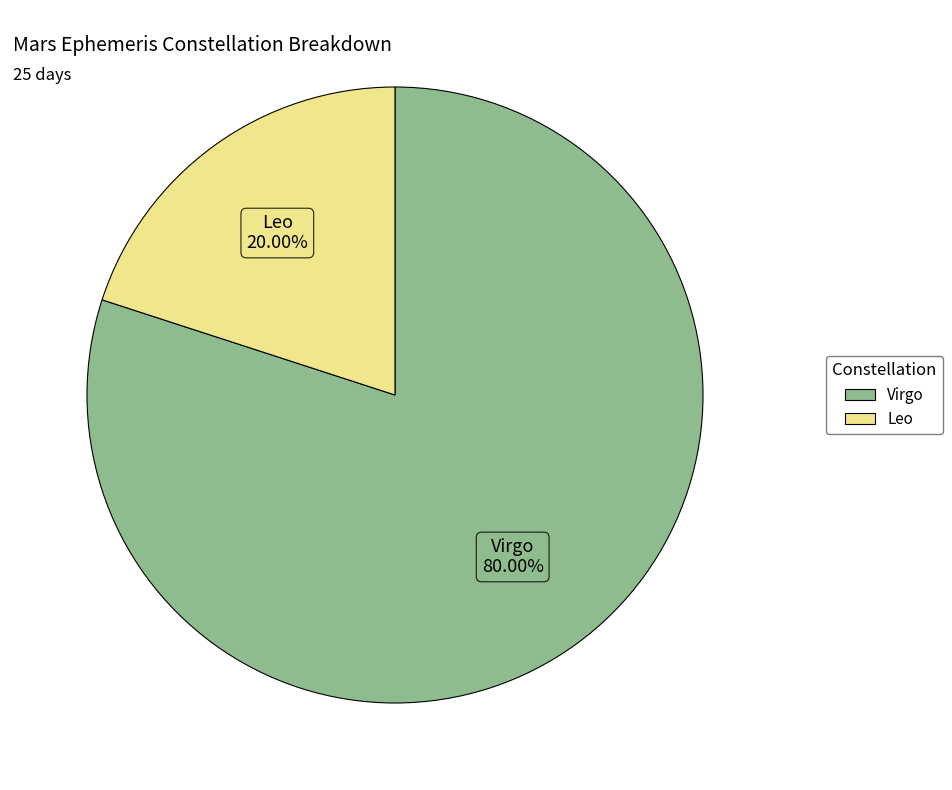

What percentage is the Virgo slice, to the nearest percent?

80%